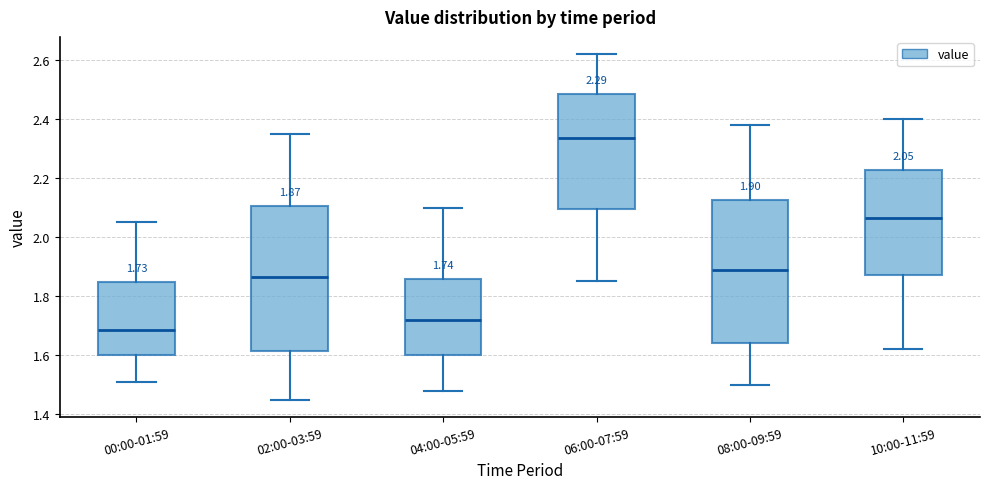

Which box has the lowest median line?

00:00-01:59